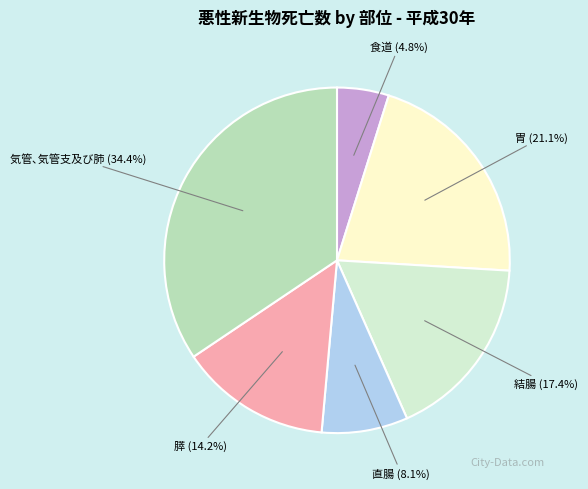

To the nearest percent, what percentage of the pie is 食道?

5%